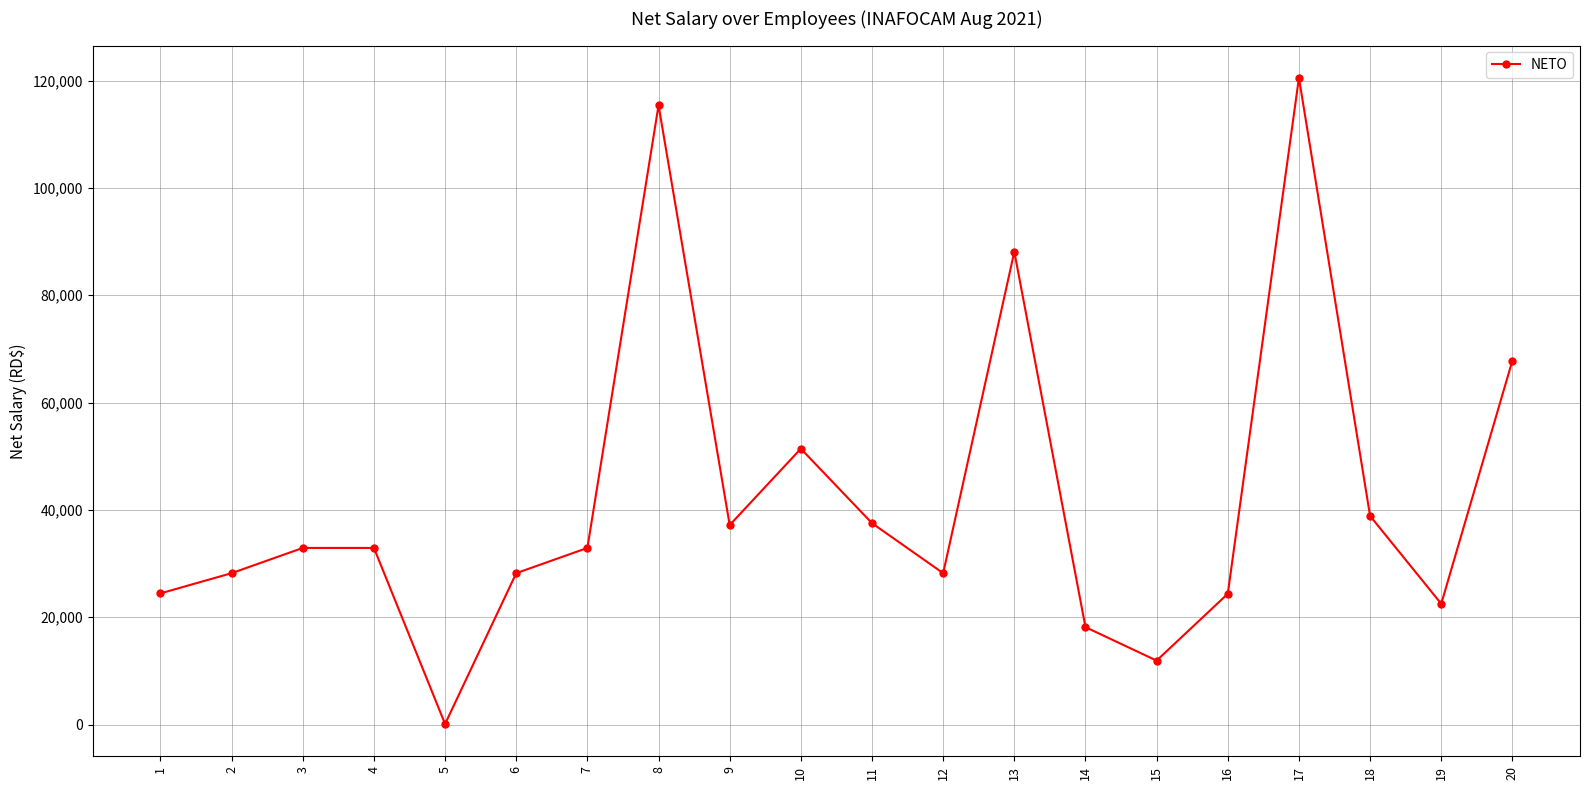

Does the chart display data point markers on the line(s)?

Yes